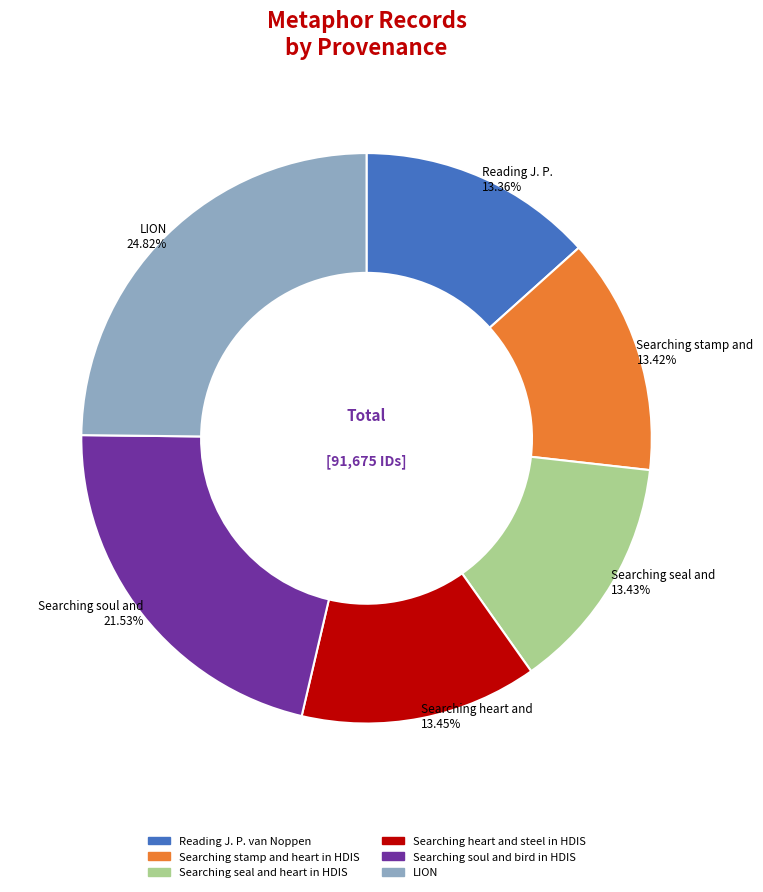

To the nearest percent, what portion does Reading J. P. van Noppen represent?

13%